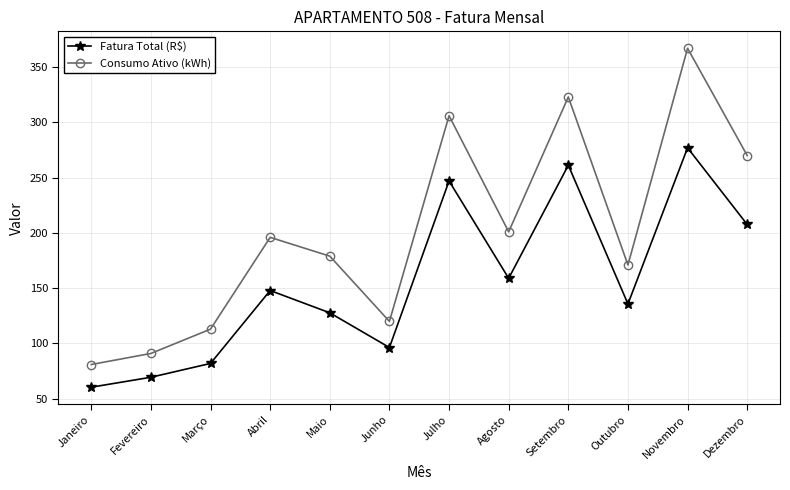

What is the difference between the second highest and second lowest values in the Fatura Total (R$) series?

191.8